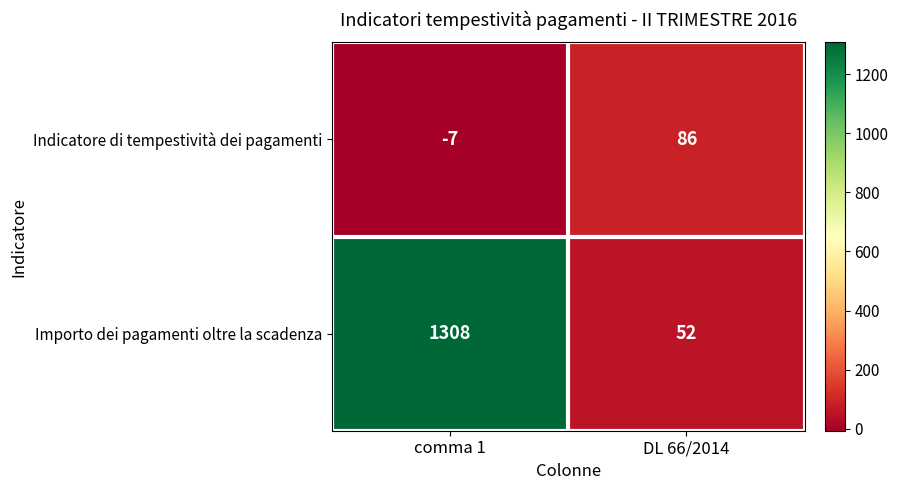

Between comma 1 and DL 66/2014, which series saw the biggest shift?

Importo dei pagamenti oltre la scadenza